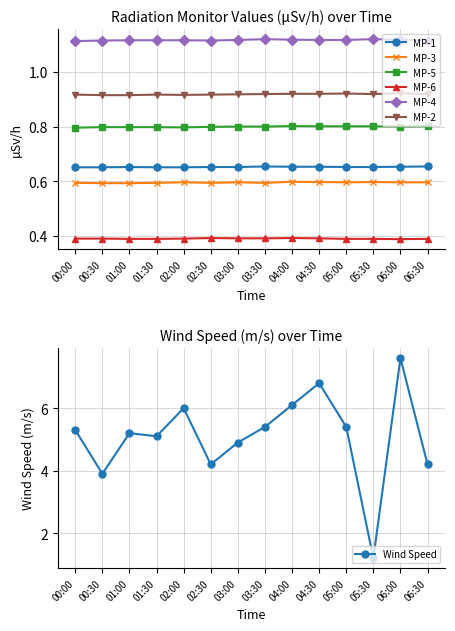

What is the label of the 12th point from the right?

01:00